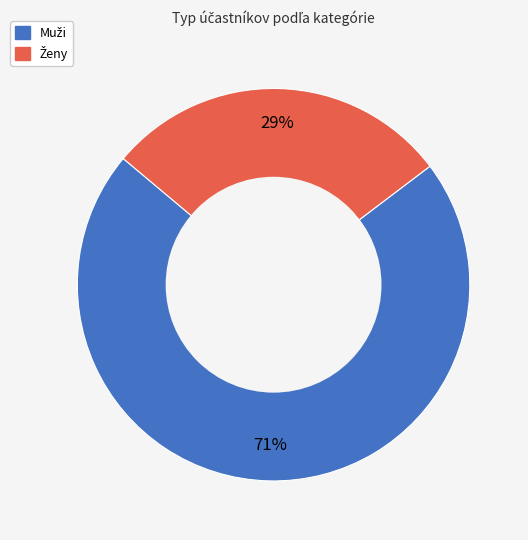

Is there a majority slice in this chart?

Yes